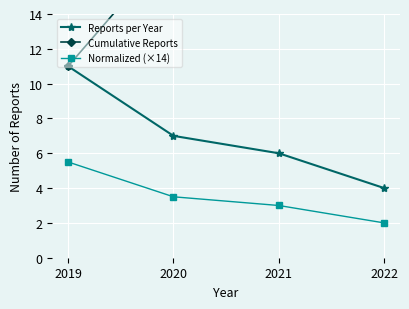

What is the value of the Cumulative Reports point at the 2nd from the left?

18.0